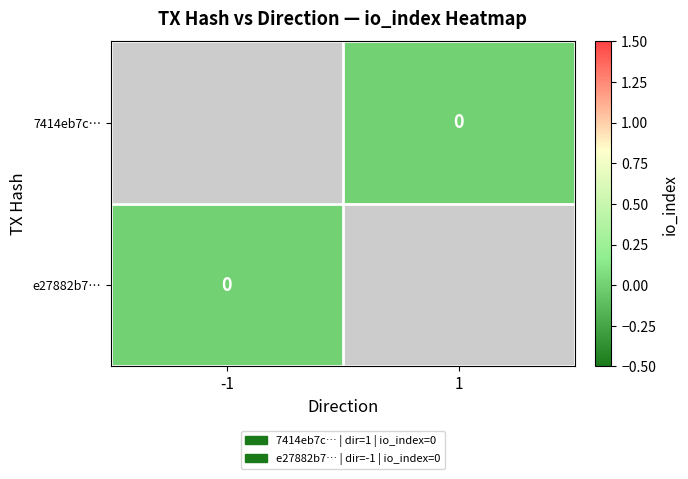

How many data points does each series have?

2